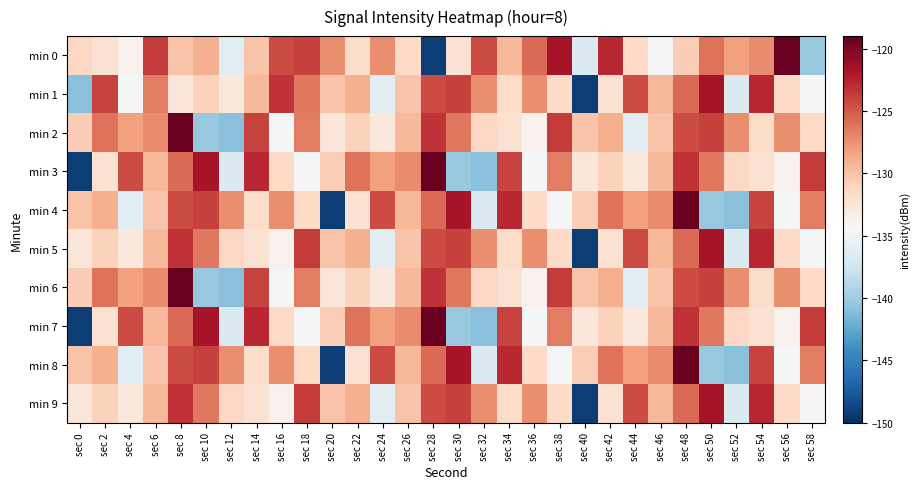

Reading right to left, transcribe all the data shown in this chart.

min 0: sec 58=-140.3	sec 56=-119.1	sec 54=-127.2	sec 52=-128.2	sec 50=-126.1	sec 48=-130.7	sec 46=-134.6	sec 44=-131.4	sec 42=-122.8	sec 40=-136.7	sec 38=-121.7	sec 36=-125.7	sec 34=-129.4	sec 32=-124.4	sec 30=-132.1	sec 28=-149.1	sec 26=-131.4	sec 24=-127.2	sec 22=-131.6	sec 20=-127.3	sec 18=-123.9	sec 16=-124.4	sec 14=-130.1	sec 12=-136.2	sec 10=-128.9	sec 8=-130.1	sec 6=-123.7	sec 4=-133.8	sec 2=-132.1	sec 0=-131.3
min 1: sec 58=-134.6	sec 56=-131.4	sec 54=-122.8	sec 52=-136.7	sec 50=-121.7	sec 48=-125.7	sec 46=-129.4	sec 44=-124.4	sec 42=-132.1	sec 40=-149.1	sec 38=-131.4	sec 36=-127.2	sec 34=-131.6	sec 32=-127.3	sec 30=-123.9	sec 28=-124.4	sec 26=-130.1	sec 24=-136.2	sec 22=-128.9	sec 20=-130.1	sec 18=-126.3	sec 16=-123.4	sec 14=-129.4	sec 12=-132.8	sec 10=-131.0	sec 8=-132.6	sec 6=-126.5	sec 4=-134.8	sec 2=-124.0	sec 0=-141.0
min 2: sec 58=-131.4	sec 56=-127.2	sec 54=-131.6	sec 52=-127.3	sec 50=-123.9	sec 48=-124.4	sec 46=-130.1	sec 44=-136.2	sec 42=-128.9	sec 40=-130.1	sec 38=-123.7	sec 36=-133.8	sec 34=-132.1	sec 32=-131.3	sec 30=-126.3	sec 28=-123.4	sec 26=-129.4	sec 24=-132.8	sec 22=-131.0	sec 20=-132.6	sec 18=-126.5	sec 16=-134.8	sec 14=-124.0	sec 12=-141.0	sec 10=-140.3	sec 8=-119.1	sec 6=-127.2	sec 4=-128.2	sec 2=-126.1	sec 0=-130.7
min 3: sec 58=-123.7	sec 56=-133.8	sec 54=-132.1	sec 52=-131.3	sec 50=-126.3	sec 48=-123.4	sec 46=-129.4	sec 44=-132.8	sec 42=-131.0	sec 40=-132.6	sec 38=-126.5	sec 36=-134.8	sec 34=-124.0	sec 32=-141.0	sec 30=-140.3	sec 28=-119.1	sec 26=-127.2	sec 24=-128.2	sec 22=-126.1	sec 20=-130.7	sec 18=-134.6	sec 16=-131.4	sec 14=-122.8	sec 12=-136.7	sec 10=-121.7	sec 8=-125.7	sec 6=-129.4	sec 4=-124.4	sec 2=-132.1	sec 0=-149.1
min 4: sec 58=-126.5	sec 56=-134.8	sec 54=-124.0	sec 52=-141.0	sec 50=-140.3	sec 48=-119.1	sec 46=-127.2	sec 44=-128.2	sec 42=-126.1	sec 40=-130.7	sec 38=-134.6	sec 36=-131.4	sec 34=-122.8	sec 32=-136.7	sec 30=-121.7	sec 28=-125.7	sec 26=-129.4	sec 24=-124.4	sec 22=-132.1	sec 20=-149.1	sec 18=-131.4	sec 16=-127.2	sec 14=-131.6	sec 12=-127.3	sec 10=-123.9	sec 8=-124.4	sec 6=-130.1	sec 4=-136.2	sec 2=-128.9	sec 0=-130.1
min 5: sec 58=-134.6	sec 56=-131.4	sec 54=-122.8	sec 52=-136.7	sec 50=-121.7	sec 48=-125.7	sec 46=-129.4	sec 44=-124.4	sec 42=-132.1	sec 40=-149.1	sec 38=-131.4	sec 36=-127.2	sec 34=-131.6	sec 32=-127.3	sec 30=-123.9	sec 28=-124.4	sec 26=-130.1	sec 24=-136.2	sec 22=-128.9	sec 20=-130.1	sec 18=-123.7	sec 16=-133.8	sec 14=-132.1	sec 12=-131.3	sec 10=-126.3	sec 8=-123.4	sec 6=-129.4	sec 4=-132.8	sec 2=-131.0	sec 0=-132.6
min 6: sec 58=-131.4	sec 56=-127.2	sec 54=-131.6	sec 52=-127.3	sec 50=-123.9	sec 48=-124.4	sec 46=-130.1	sec 44=-136.2	sec 42=-128.9	sec 40=-130.1	sec 38=-123.7	sec 36=-133.8	sec 34=-132.1	sec 32=-131.3	sec 30=-126.3	sec 28=-123.4	sec 26=-129.4	sec 24=-132.8	sec 22=-131.0	sec 20=-132.6	sec 18=-126.5	sec 16=-134.8	sec 14=-124.0	sec 12=-141.0	sec 10=-140.3	sec 8=-119.1	sec 6=-127.2	sec 4=-128.2	sec 2=-126.1	sec 0=-130.7
min 7: sec 58=-123.7	sec 56=-133.8	sec 54=-132.1	sec 52=-131.3	sec 50=-126.3	sec 48=-123.4	sec 46=-129.4	sec 44=-132.8	sec 42=-131.0	sec 40=-132.6	sec 38=-126.5	sec 36=-134.8	sec 34=-124.0	sec 32=-141.0	sec 30=-140.3	sec 28=-119.1	sec 26=-127.2	sec 24=-128.2	sec 22=-126.1	sec 20=-130.7	sec 18=-134.6	sec 16=-131.4	sec 14=-122.8	sec 12=-136.7	sec 10=-121.7	sec 8=-125.7	sec 6=-129.4	sec 4=-124.4	sec 2=-132.1	sec 0=-149.1
min 8: sec 58=-126.5	sec 56=-134.8	sec 54=-124.0	sec 52=-141.0	sec 50=-140.3	sec 48=-119.1	sec 46=-127.2	sec 44=-128.2	sec 42=-126.1	sec 40=-130.7	sec 38=-134.6	sec 36=-131.4	sec 34=-122.8	sec 32=-136.7	sec 30=-121.7	sec 28=-125.7	sec 26=-129.4	sec 24=-124.4	sec 22=-132.1	sec 20=-149.1	sec 18=-131.4	sec 16=-127.2	sec 14=-131.6	sec 12=-127.3	sec 10=-123.9	sec 8=-124.4	sec 6=-130.1	sec 4=-136.2	sec 2=-128.9	sec 0=-130.1
min 9: sec 58=-134.6	sec 56=-131.4	sec 54=-122.8	sec 52=-136.7	sec 50=-121.7	sec 48=-125.7	sec 46=-129.4	sec 44=-124.4	sec 42=-132.1	sec 40=-149.1	sec 38=-131.4	sec 36=-127.2	sec 34=-131.6	sec 32=-127.3	sec 30=-123.9	sec 28=-124.4	sec 26=-130.1	sec 24=-136.2	sec 22=-128.9	sec 20=-130.1	sec 18=-123.7	sec 16=-133.8	sec 14=-132.1	sec 12=-131.3	sec 10=-126.3	sec 8=-123.4	sec 6=-129.4	sec 4=-132.8	sec 2=-131.0	sec 0=-132.6